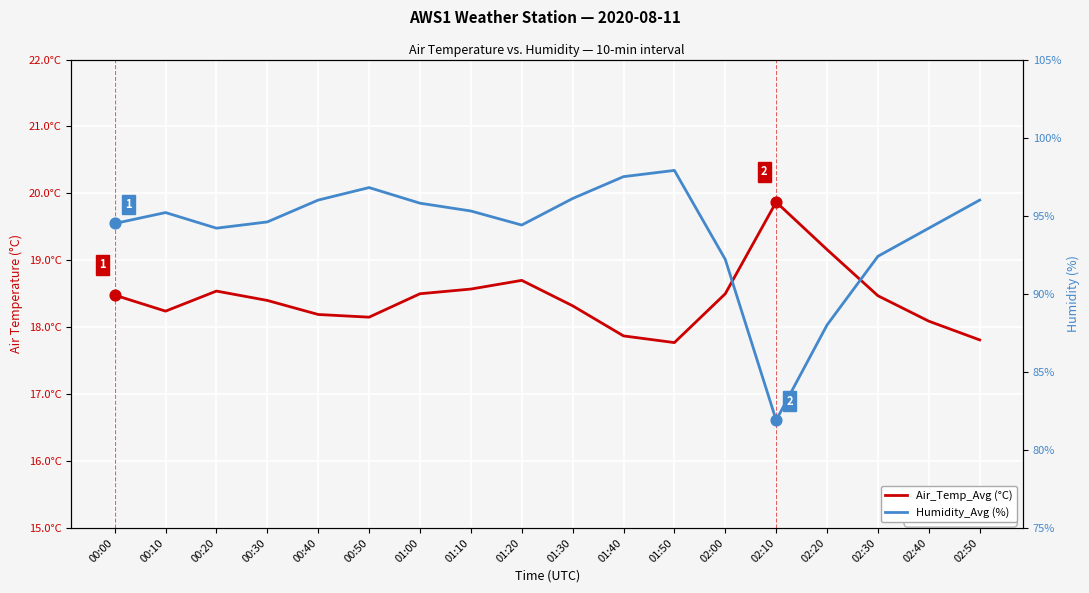

Which series reaches the maximum Y coordinate?

Humidity_Avg